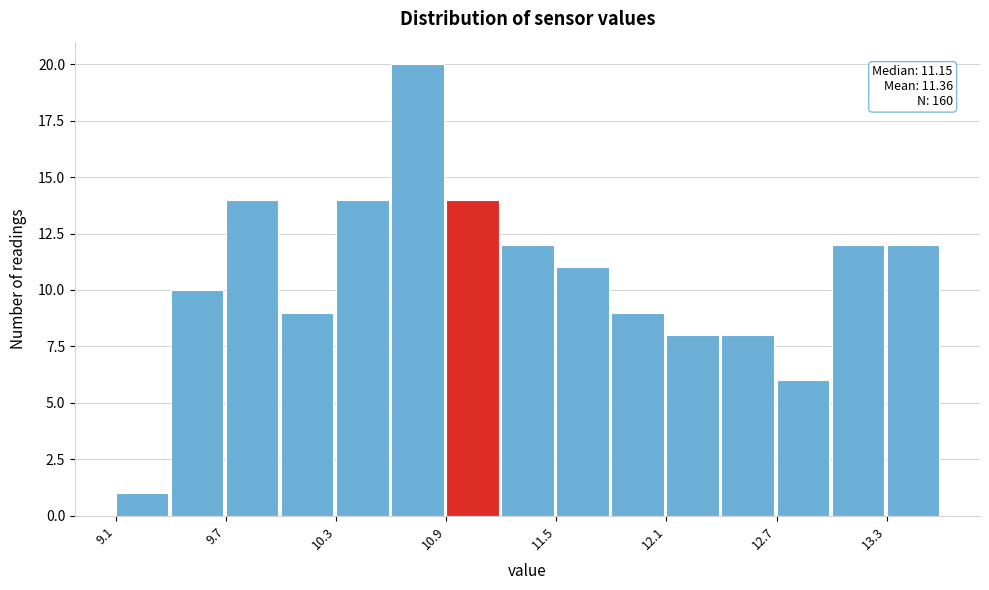

Around what value on the x-axis is the tallest bar? Give the approximate position of its centre, as read against the axis.

10.7